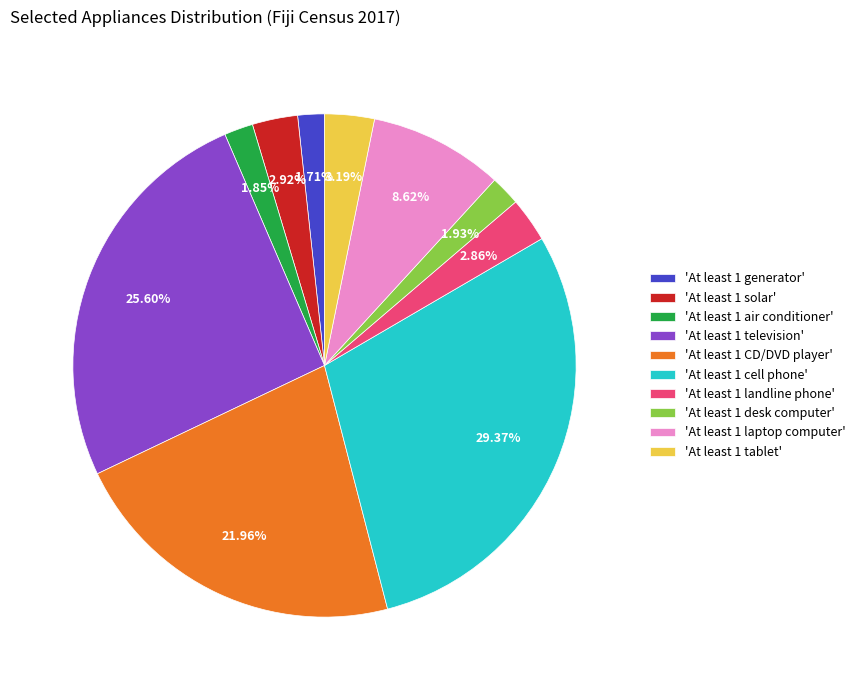

Between 'At least 1 landline phone' and 'At least 1 generator', which is larger?

'At least 1 landline phone'